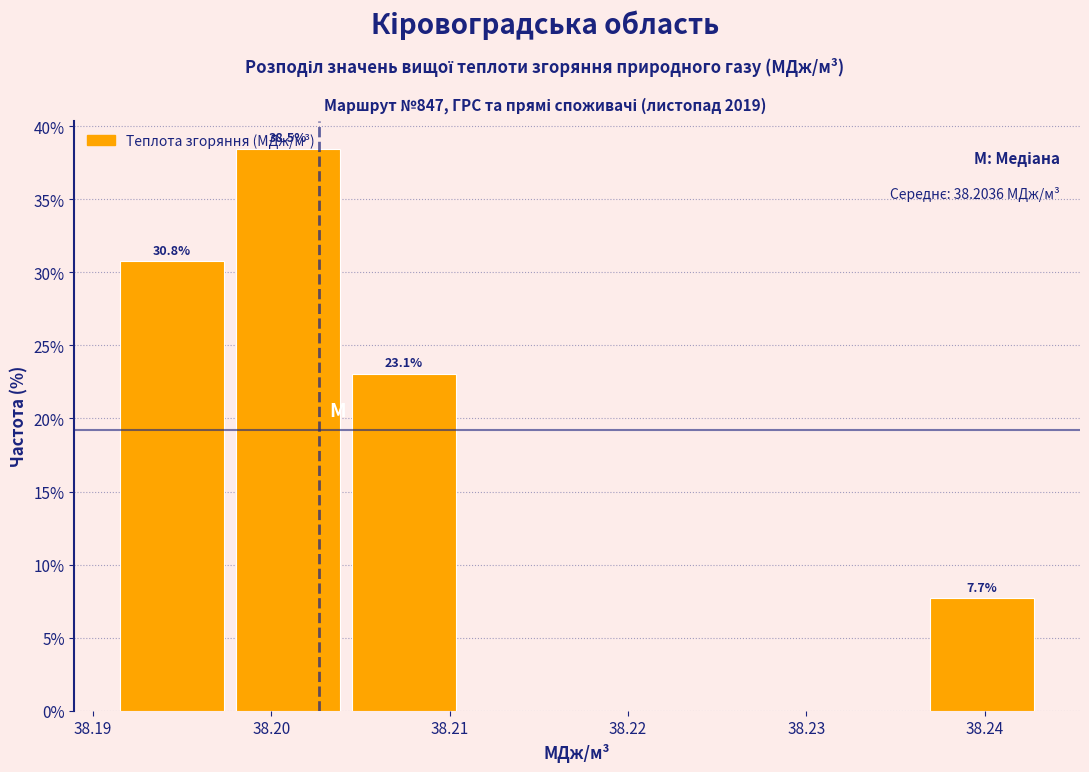

Which range on the x-axis has the tallest bar?

38.198 to 38.204